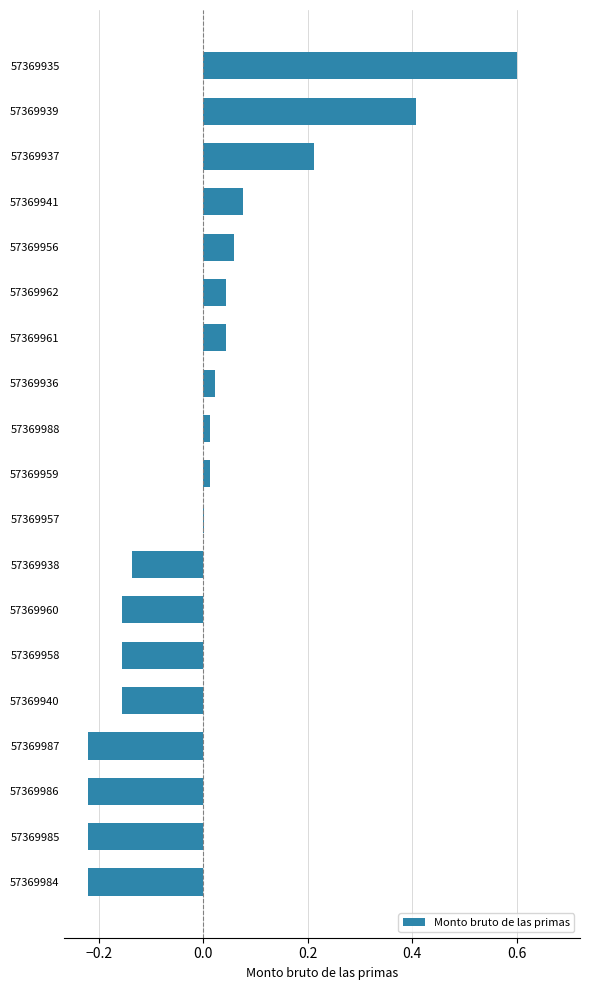

Which category has the highest value across all series?

57369935